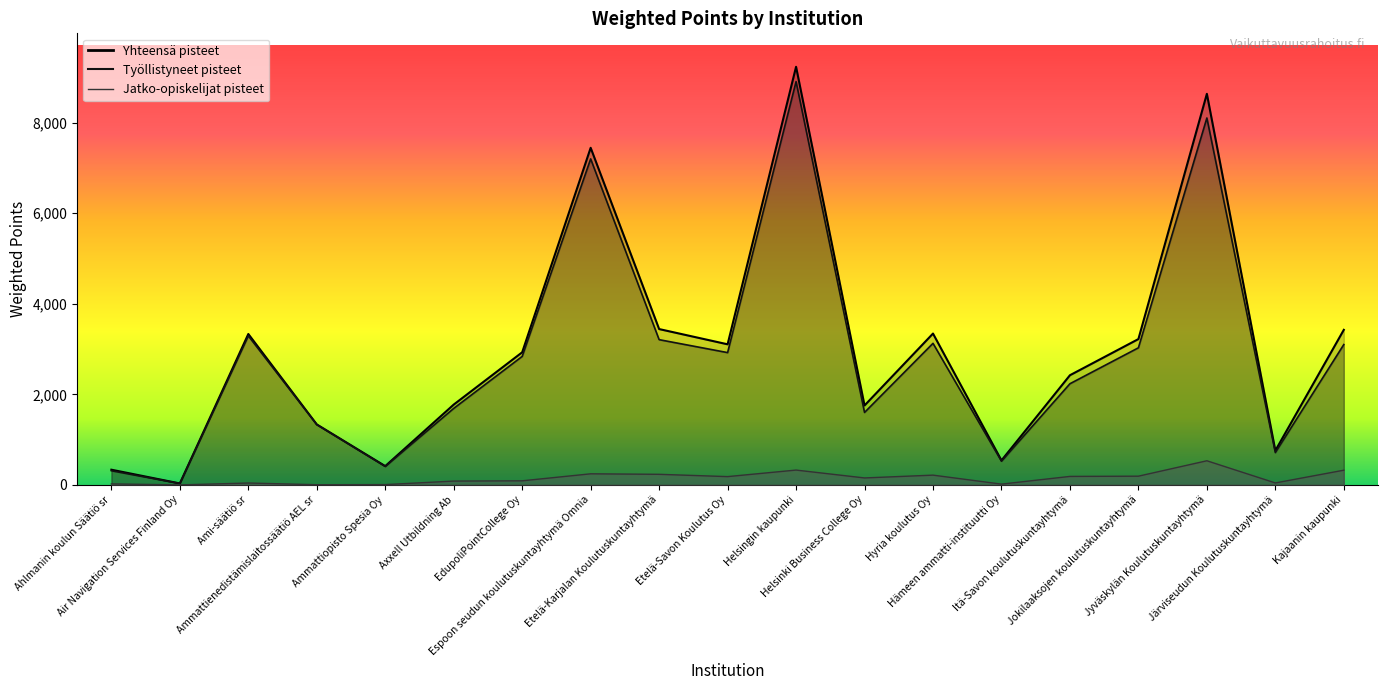

Is it true that Yhteensä pisteet equals 7446.3 at Espoon seudun koulutuskuntayhtymä Omnia?

True